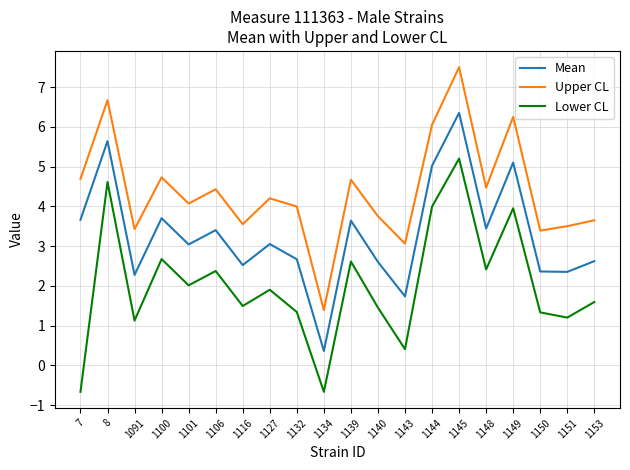

At how many categories does at least one series exceed 2?

19